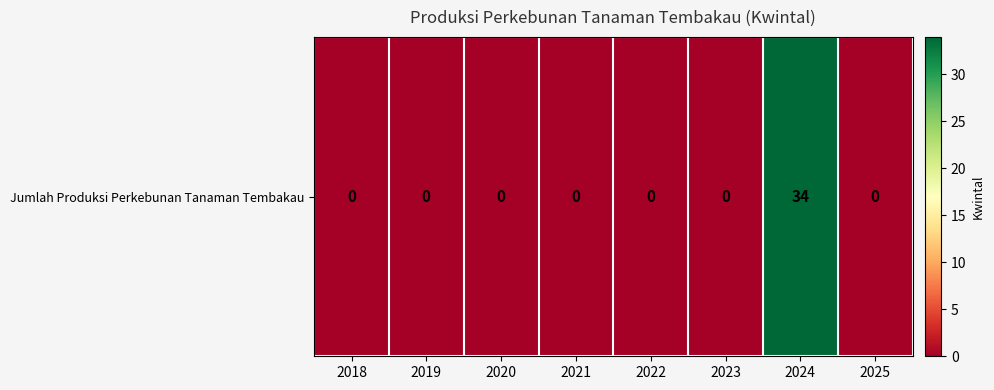

How many distinct data groups are displayed?

1